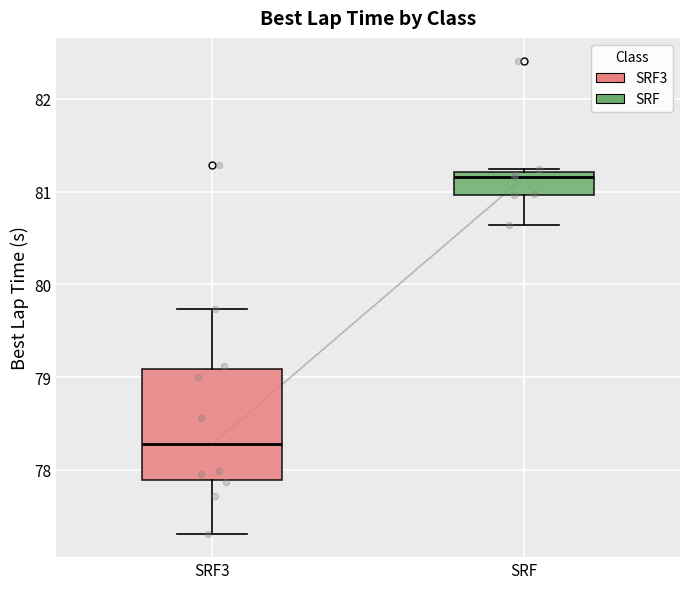

Which box's median line is the lowest?

SRF3